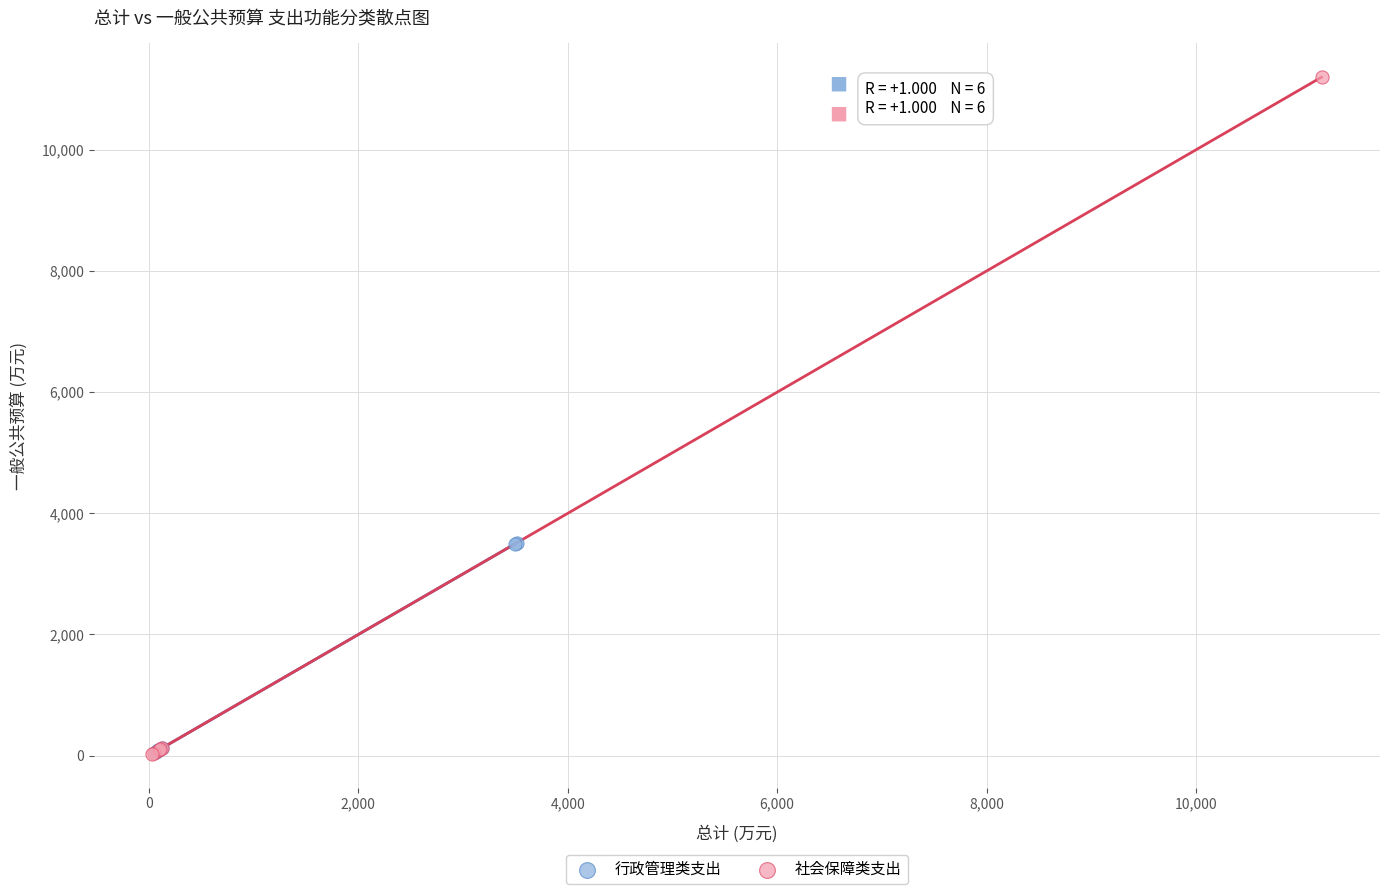

Which series contains the highest Y value?

社会保障类支出